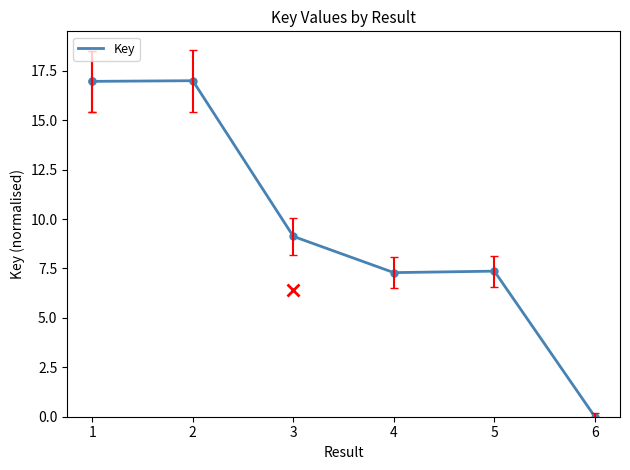

Which category has the highest value across all series?

2